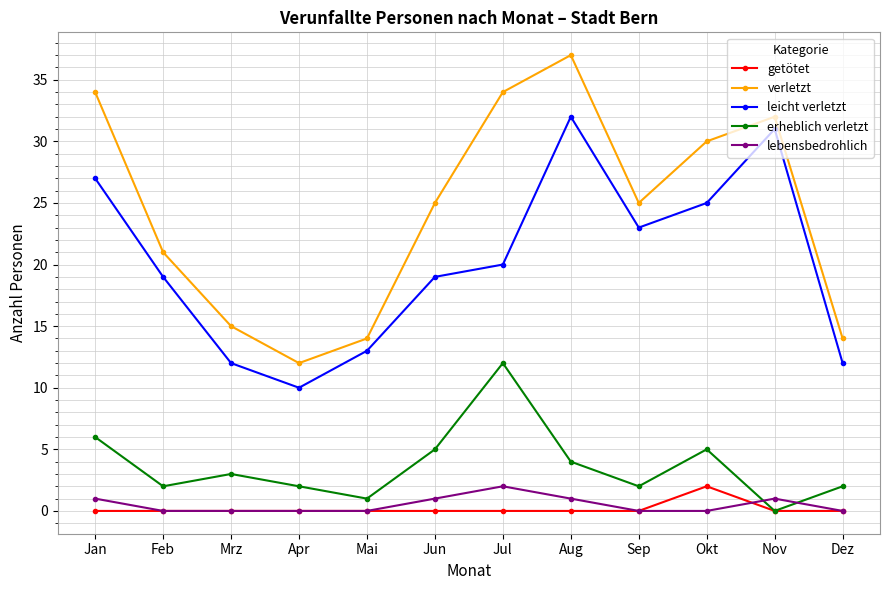

What is the label of the 7th point from the right?

Jun